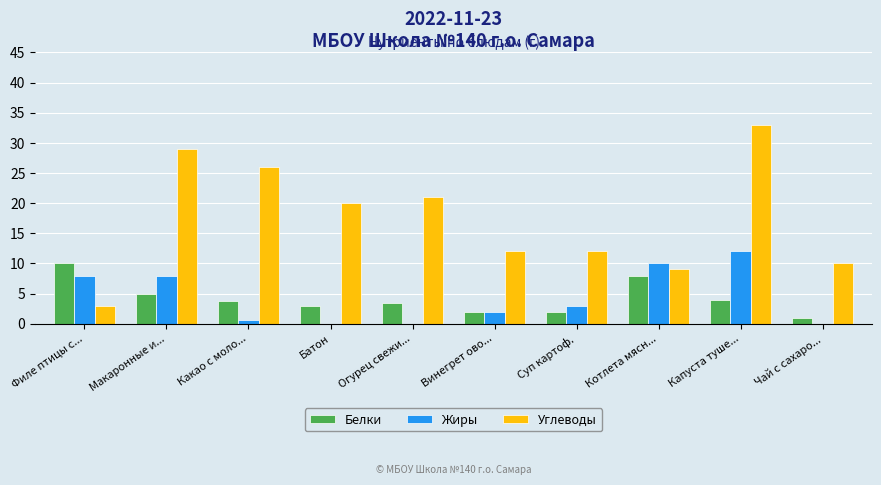

Are the bars horizontal?

No